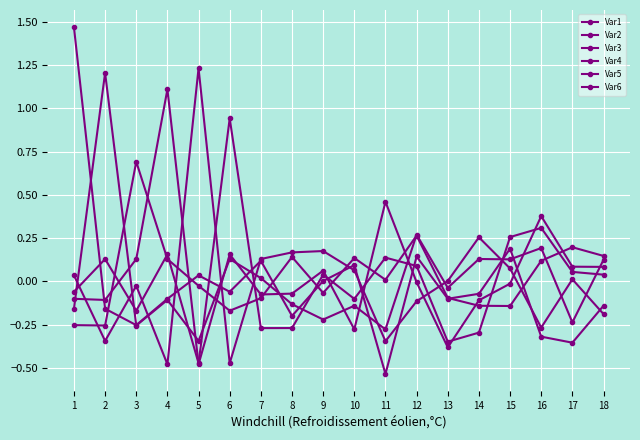

How many values in the Var6 series are below 0?

8